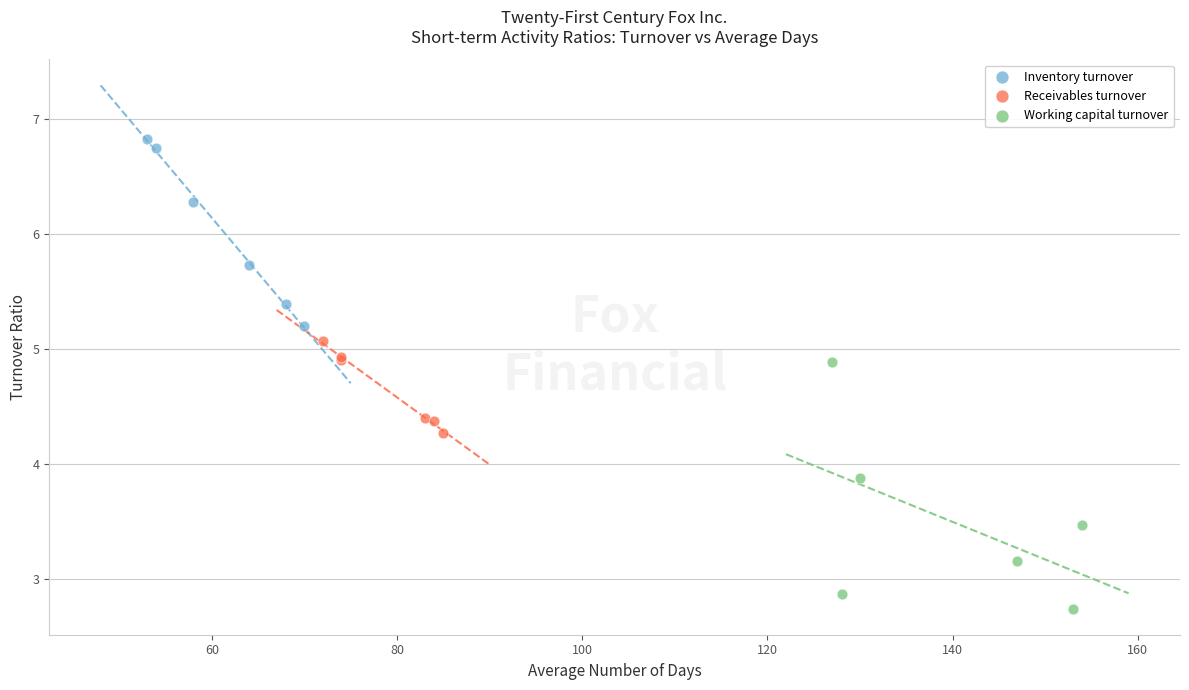

Which series contains the highest Y value?

Inventory turnover